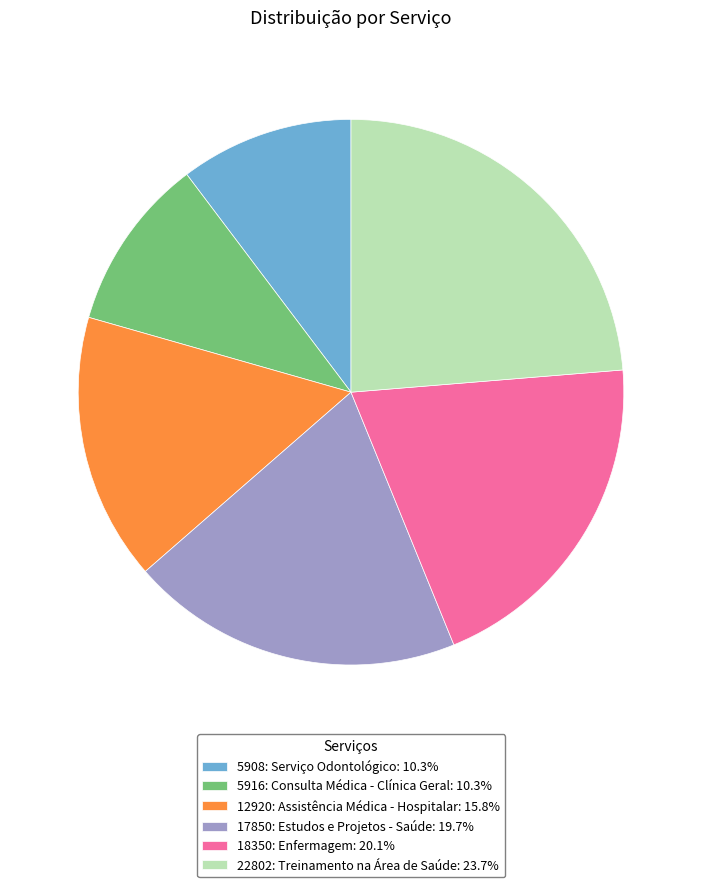

What is the ratio of the value at 5916: Consulta Médica - Clínica Geral to the value at 22802: Treinamento na Área de Saúde?

0.4